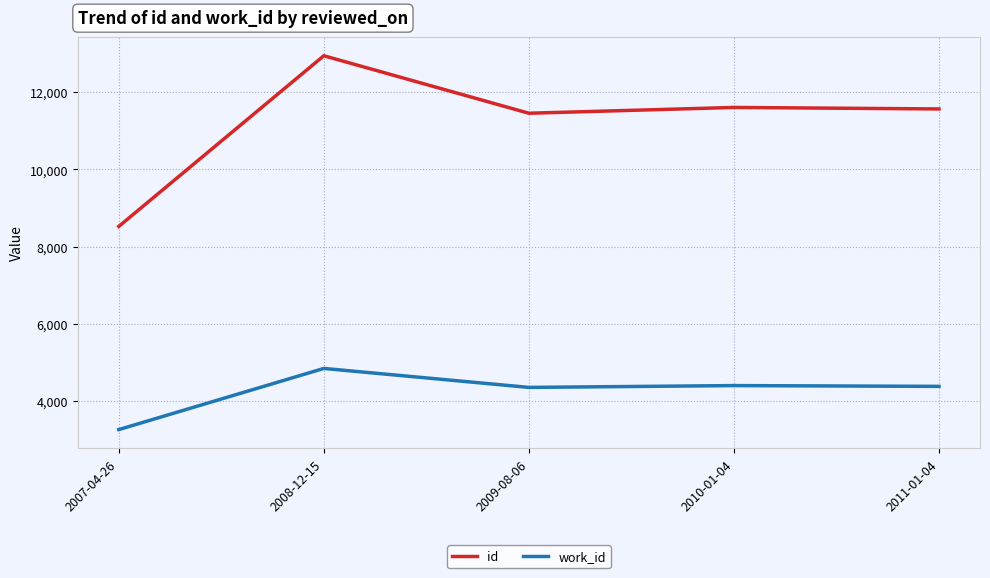

True or false: work_id and id cross at least once.

False